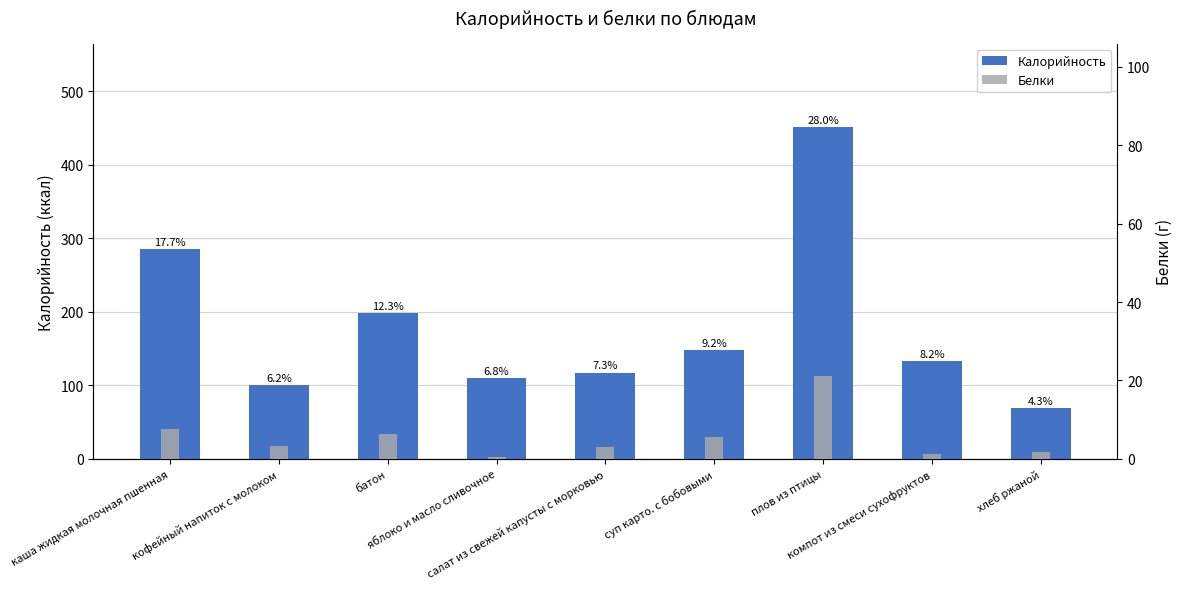

How many groups of bars are there?

9